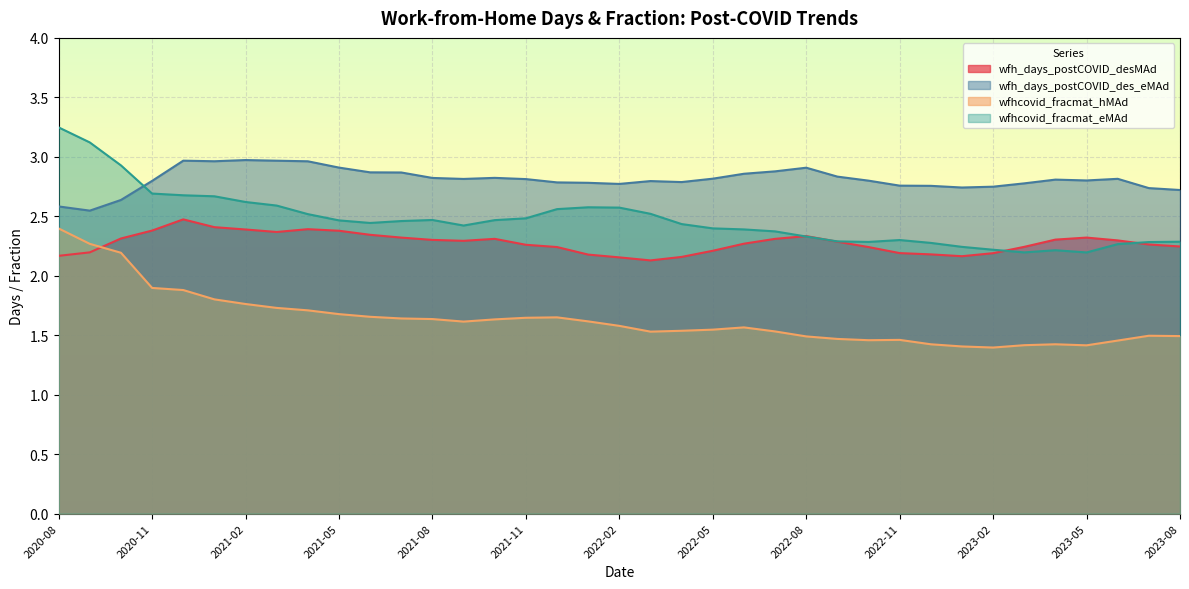

How many intersections are there between wfhcovid_fracmat_hMAd and wfh_days_postCOVID_desMAd?

1